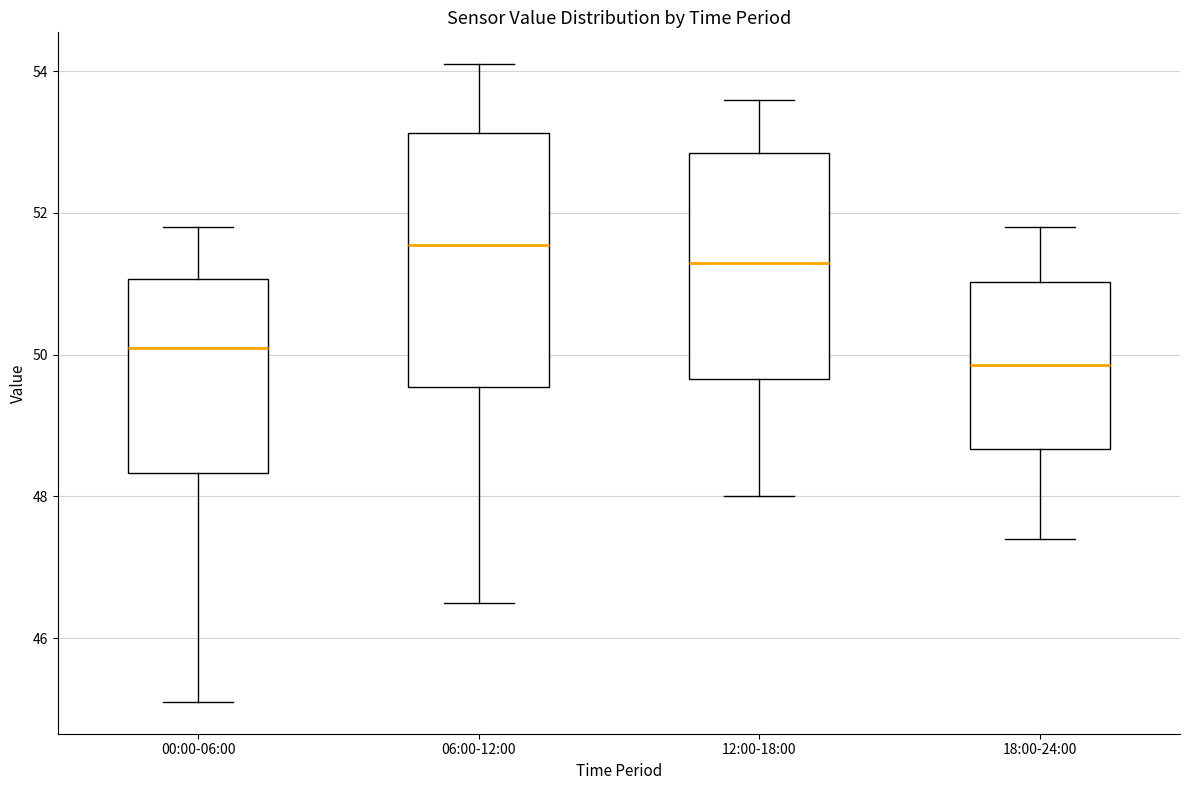

Reading left to right, transcribe this box plot: for each box, give where its median line is, the range the box spans, and where its two whiskers end, as read against the y-axis. The values are not printed on the chart, so give them approximately, as read against the axis.

00:00-06:00: median 50.2, box 48.4 to 51.0, whiskers 45.2 to 51.8
06:00-12:00: median 51.6, box 49.6 to 53.2, whiskers 46.6 to 54.2
12:00-18:00: median 51.4, box 49.6 to 52.8, whiskers 48.0 to 53.6
18:00-24:00: median 49.8, box 48.6 to 51.0, whiskers 47.4 to 51.8